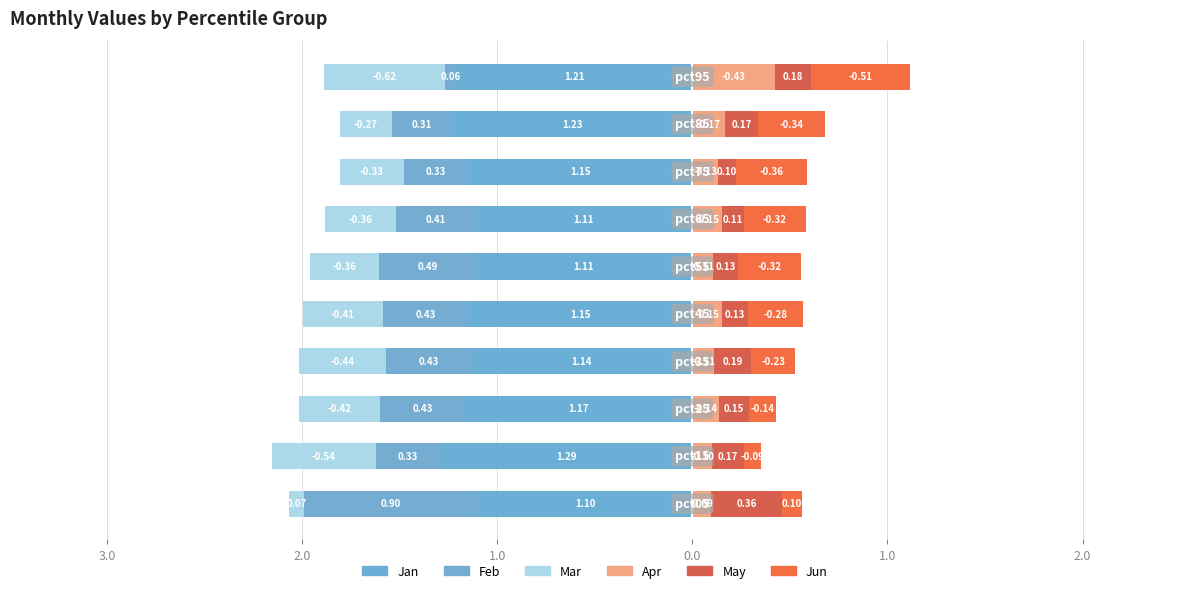

Reading right to left, extract all data points from this chart.

Jan: -1.2	-1.2	-1.2	-1.1	-1.1	-1.2	-1.1	-1.2	-1.3	-1.1
Feb: -0.1	-0.3	-0.3	-0.4	-0.5	-0.4	-0.4	-0.4	-0.3	-0.9
Mar: -0.6	-0.3	-0.3	-0.4	-0.4	-0.4	-0.4	-0.4	-0.5	-0.1
Apr: 0.4	0.2	0.1	0.2	0.1	0.2	0.1	0.1	0.1	0.1
May: 0.2	0.2	0.1	0.1	0.1	0.1	0.2	0.2	0.2	0.4
Jun: 0.5	0.3	0.4	0.3	0.3	0.3	0.2	0.1	0.1	0.1